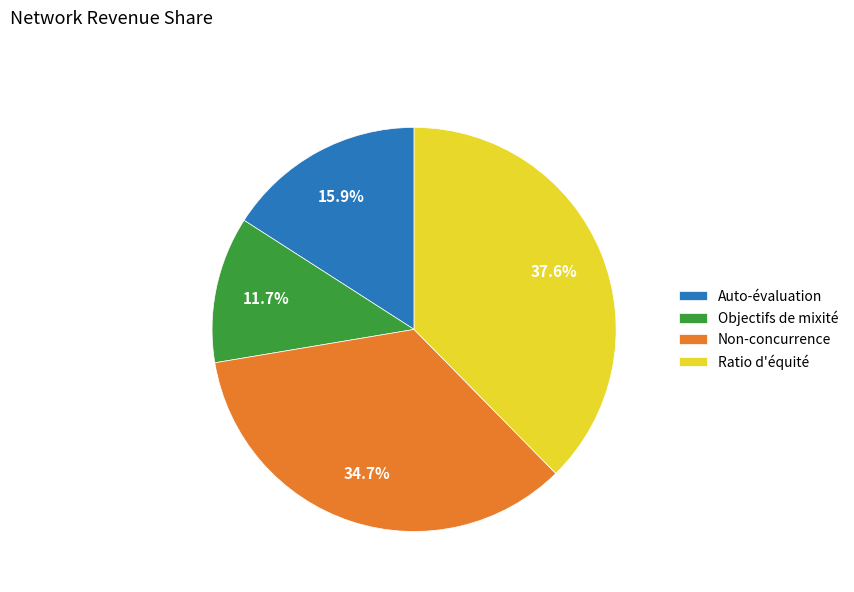

Which slice is the smallest?

Objectifs de mixité